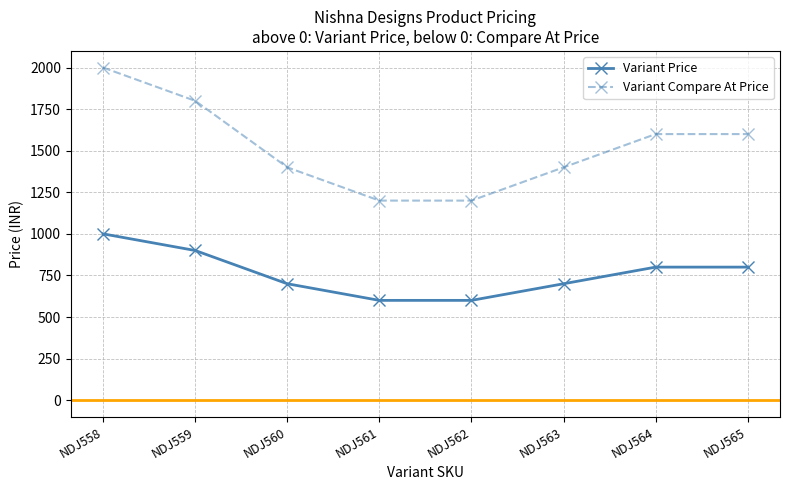

What is the sum of all Variant Compare At Price values?

12200